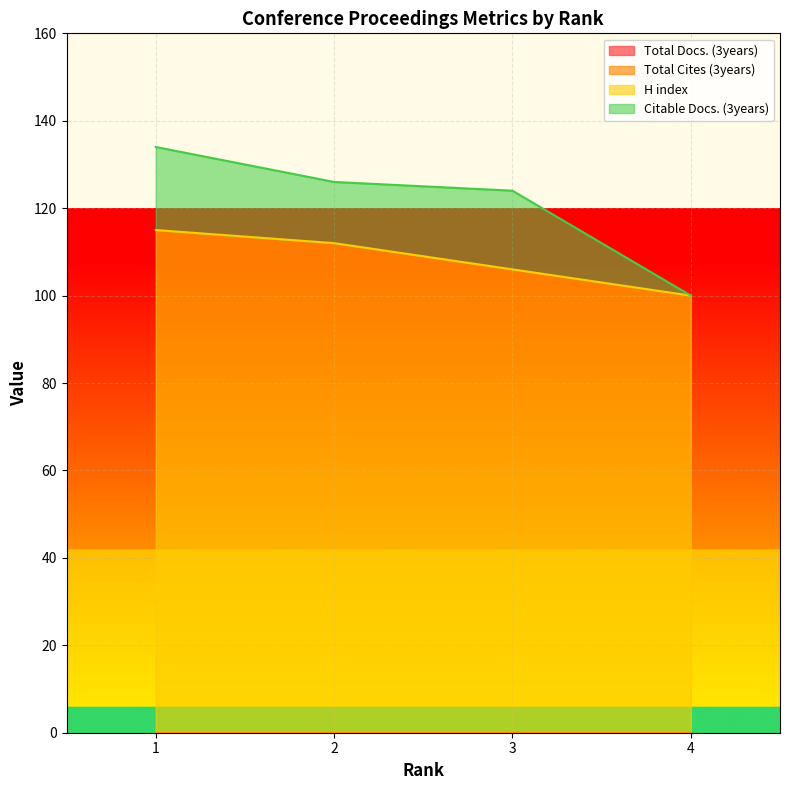

Which series has the largest total across all categories?

H index